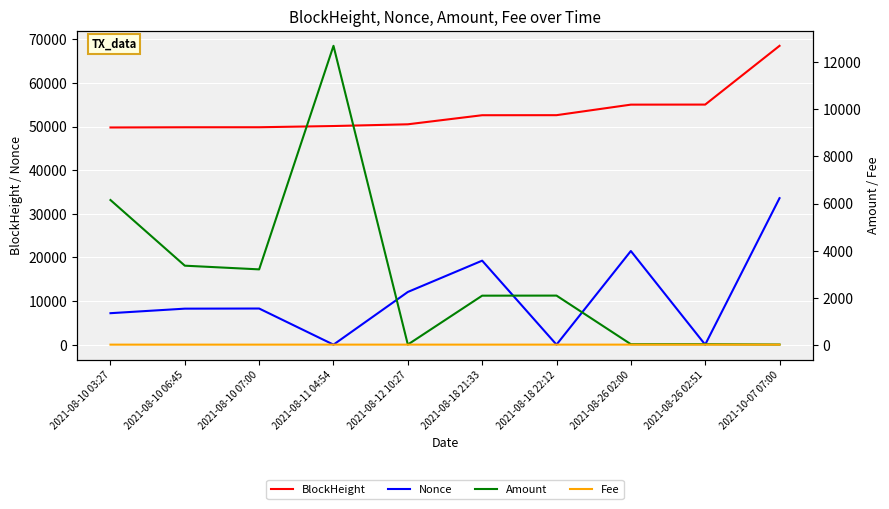

At how many categories does at least one series exceed 54168?

3